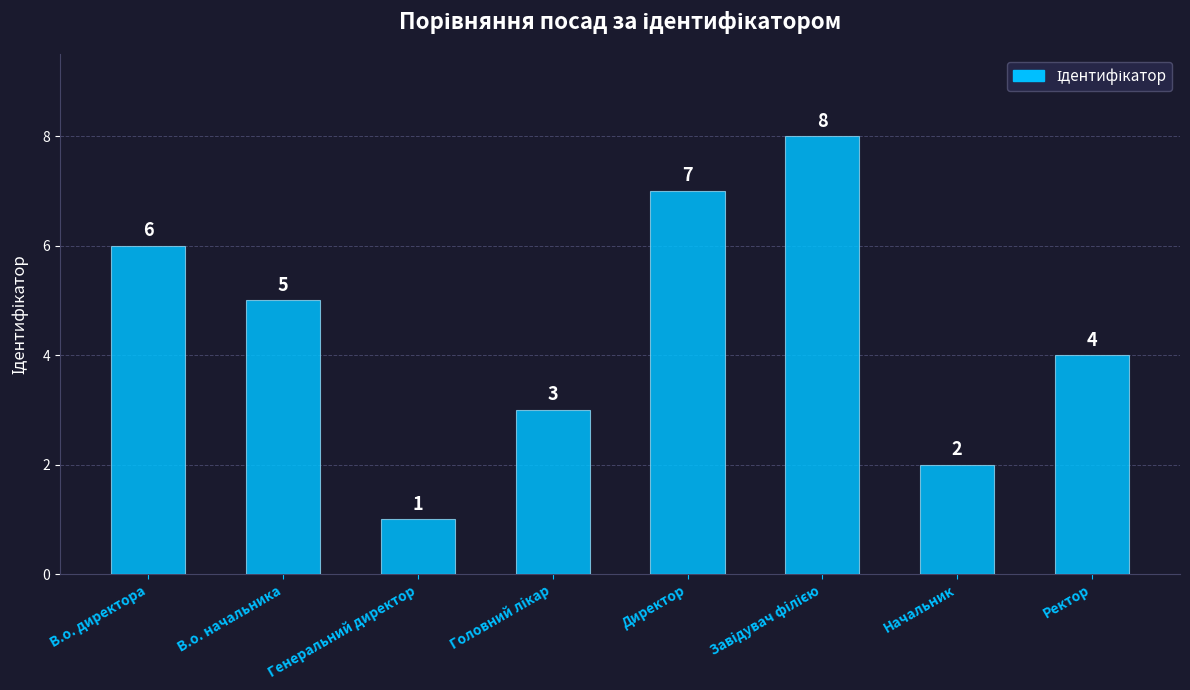

Count the number of categories in the chart.

8